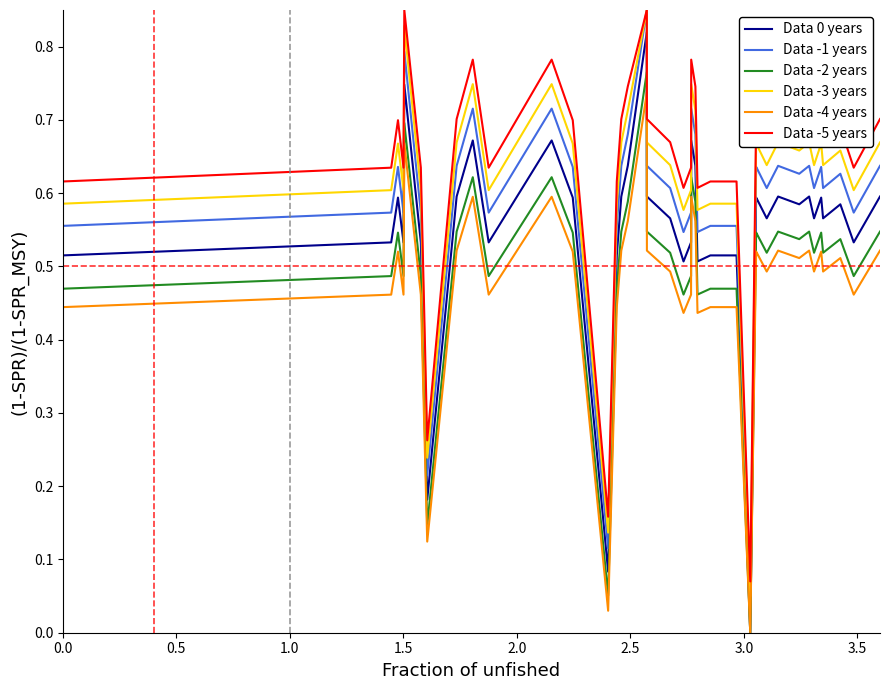

True or false: Data -1 years and Data -2 years intersect in this chart.

False